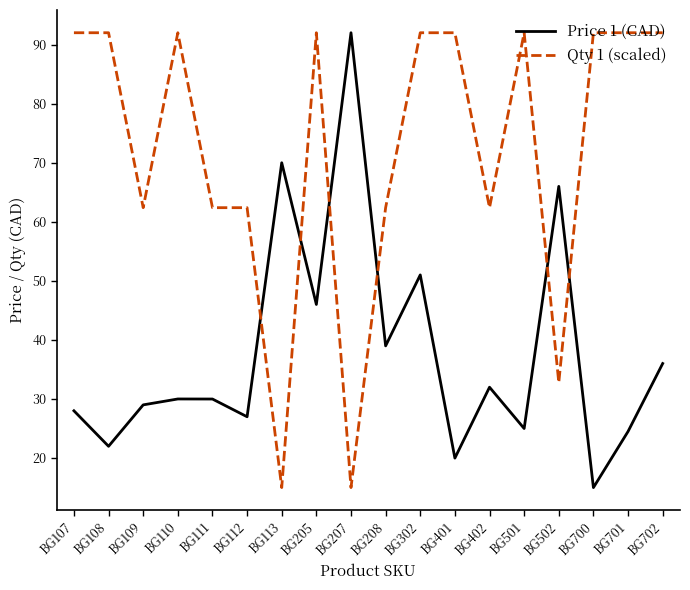

Does the chart have visible grid lines?

No